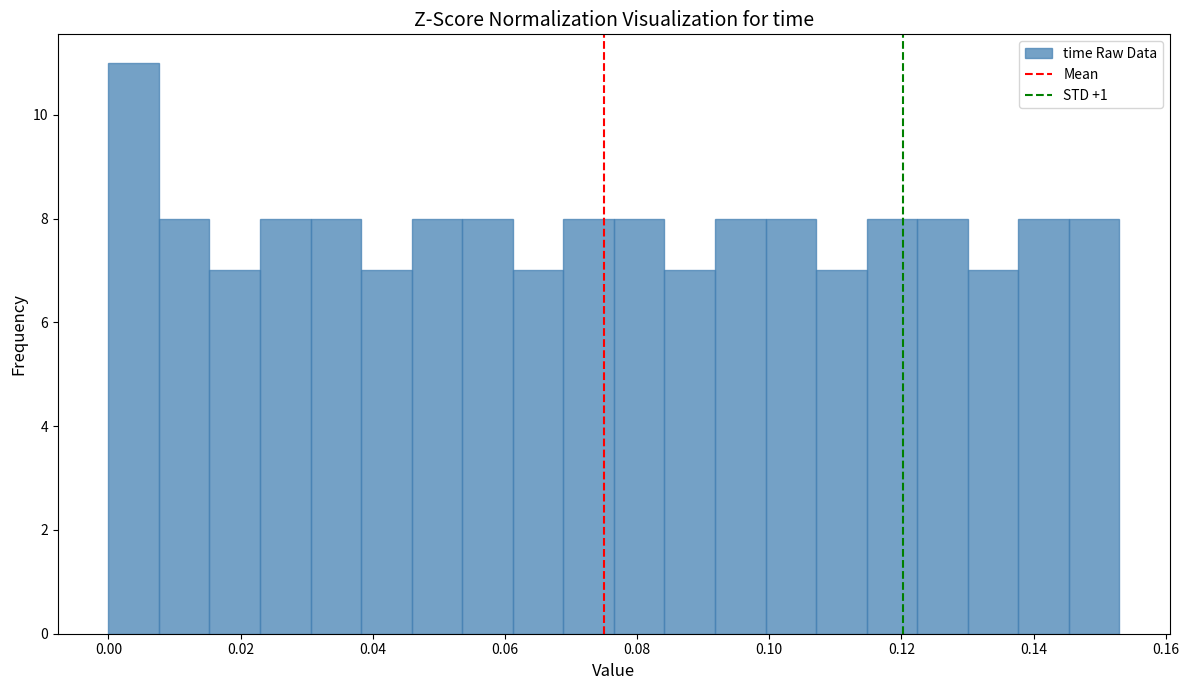

Around what value on the x-axis is the tallest bar? Give the approximate position of its centre, as read against the axis.

0.004